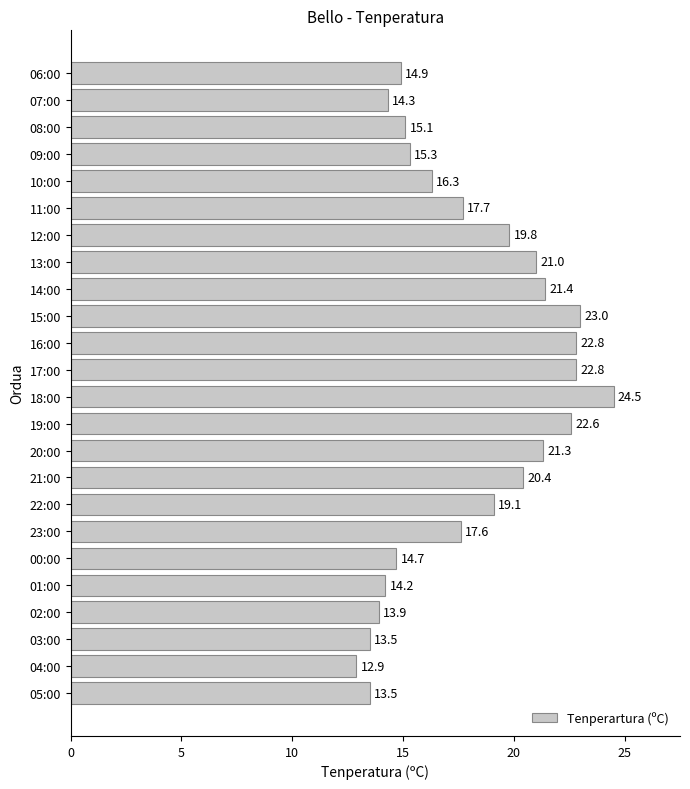

At which label is the value closest to 18?

11:00